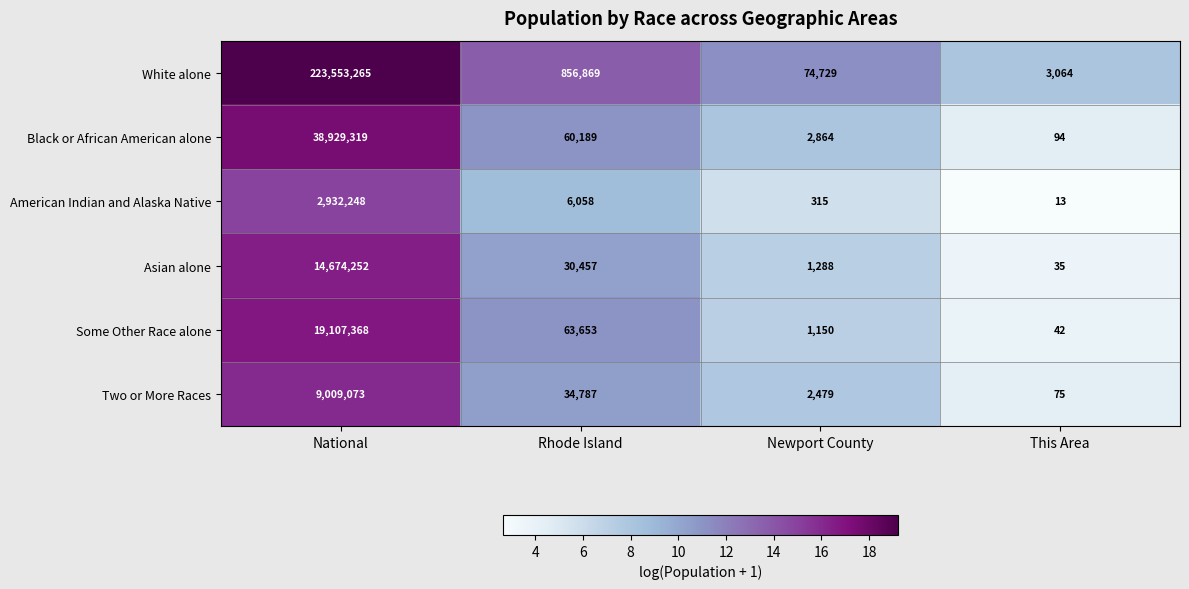

At This Area, list the series in order from largest to smallest.

White alone, Black or African American alone, Two or More Races, Some Other Race alone, Asian alone, American Indian and Alaska Native